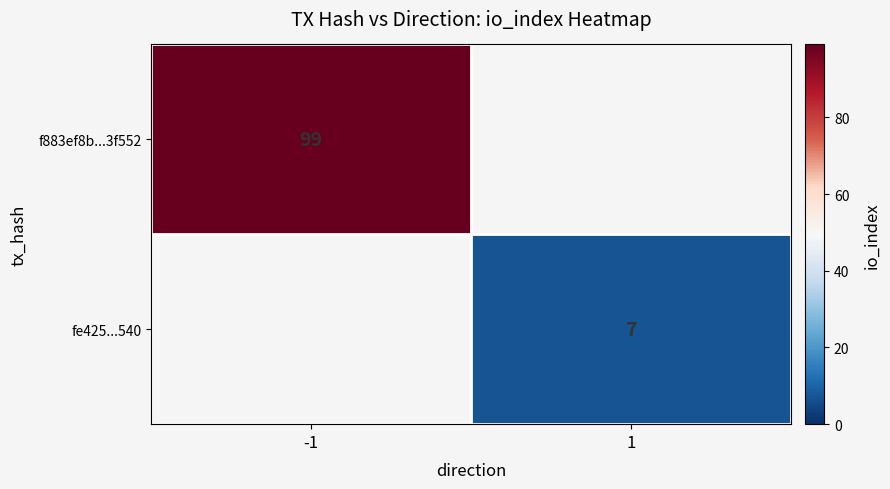

True or false: fe425...540 has a value of 7 at 1.

True